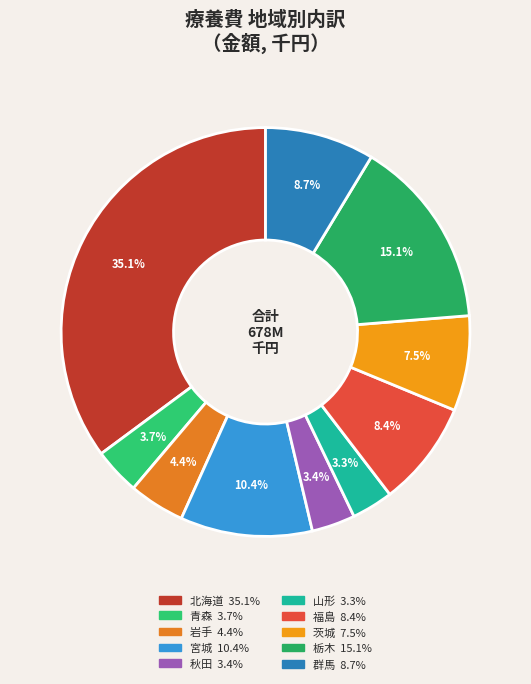

To the nearest percent, what is the average slice percentage?

10%